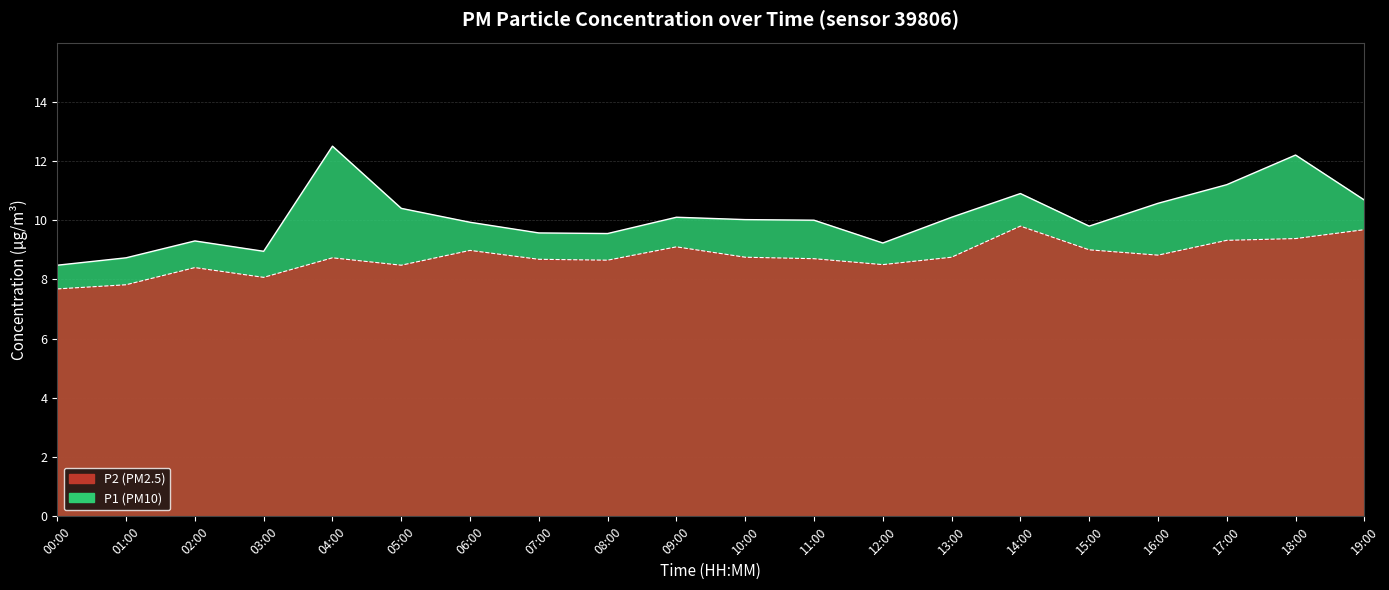

Reading right to left, extract all data points from this chart.

P1: 19:00=10.7	18:00=12.2	17:00=11.2	16:00=10.6	15:00=9.8	14:00=10.9	13:00=10.1	12:00=9.2	11:00=10.0	10:00=10.0	09:00=10.1	08:00=9.6	07:00=9.6	06:00=9.9	05:00=10.4	04:00=12.5	03:00=8.9	02:00=9.3	01:00=8.7	00:00=8.5
P2: 19:00=9.7	18:00=9.4	17:00=9.3	16:00=8.8	15:00=9.0	14:00=9.8	13:00=8.8	12:00=8.5	11:00=8.7	10:00=8.8	09:00=9.1	08:00=8.7	07:00=8.7	06:00=9.0	05:00=8.5	04:00=8.7	03:00=8.1	02:00=8.4	01:00=7.8	00:00=7.7